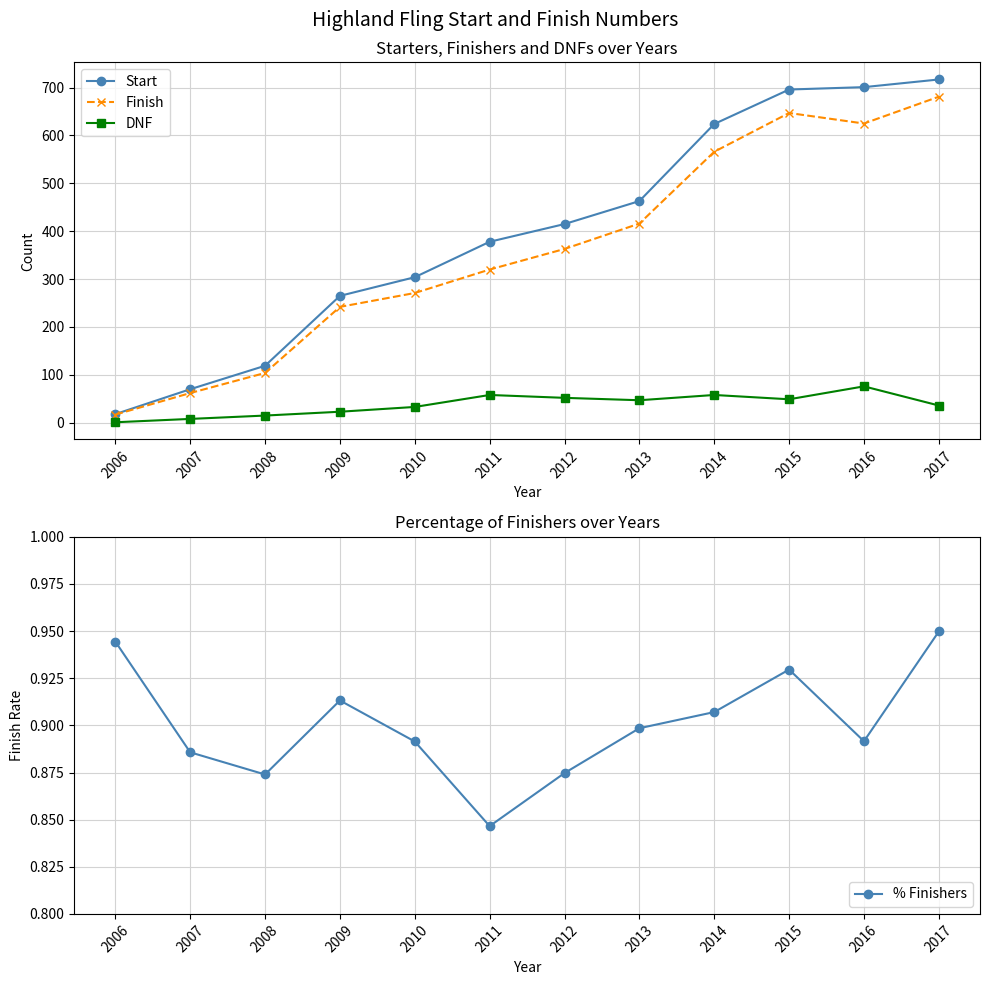

List the series in order of their peak value, highest first.

Start, Finish, DNF, % Finishers